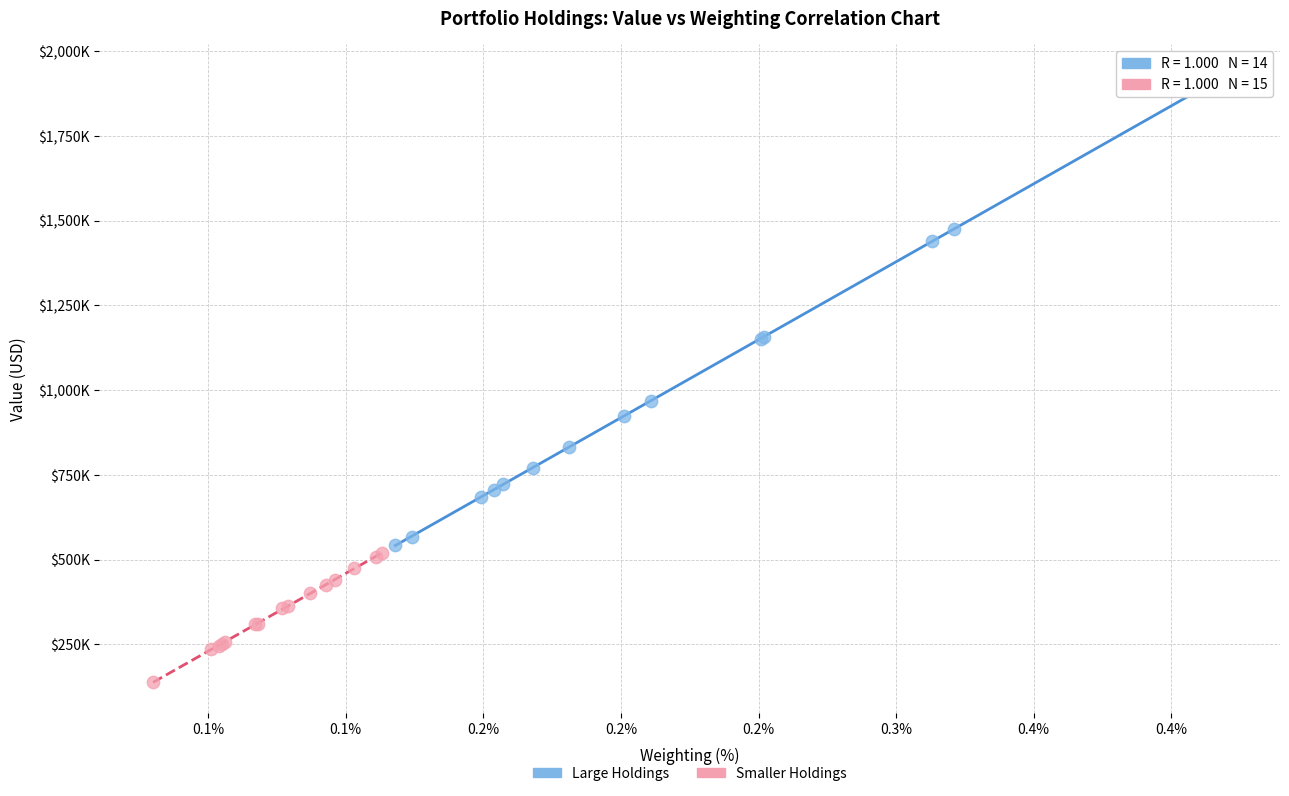

Which series reaches the minimum Y coordinate?

Smaller Holdings